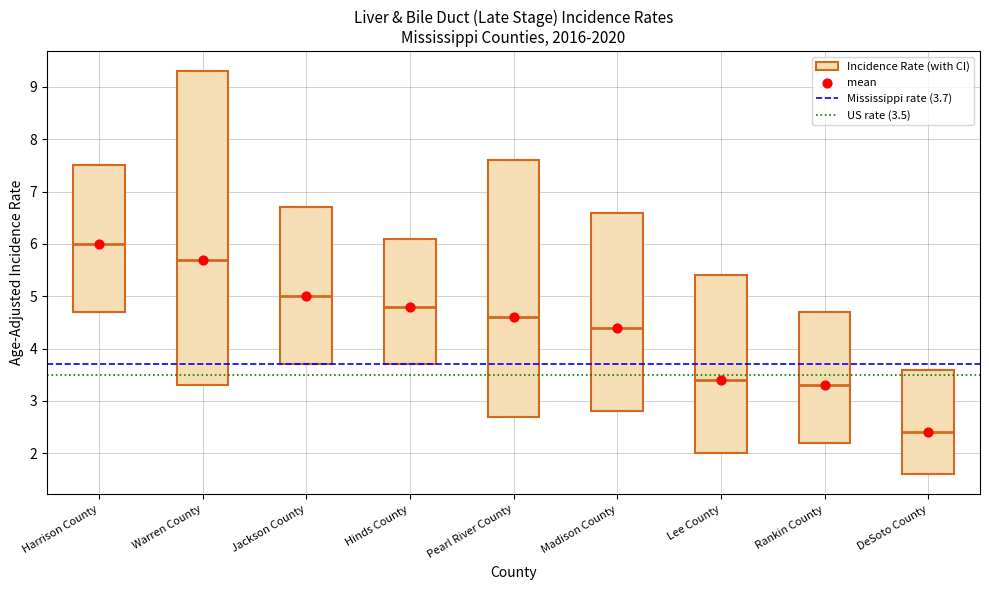

Which box's median line is the highest?

Harrison County